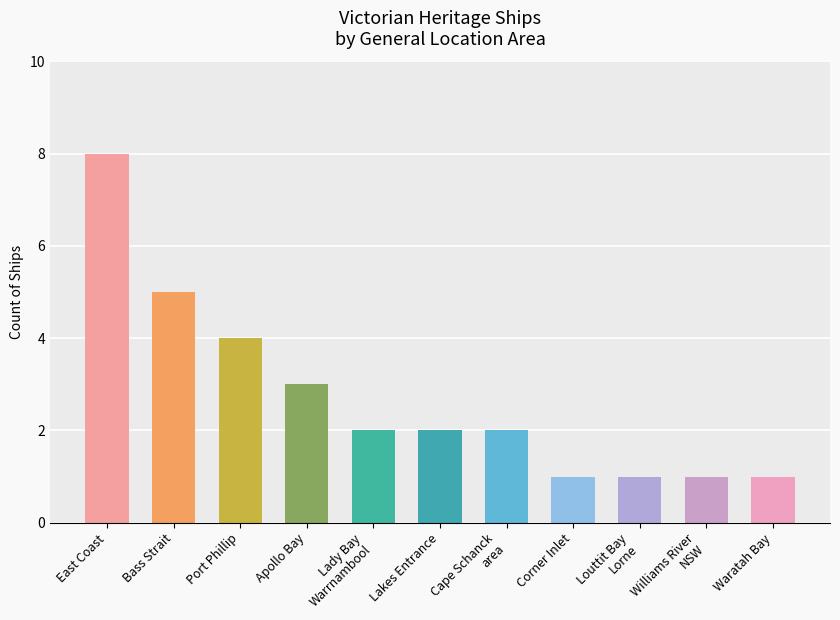

The value at Bass Strait is 5. True or false?

True